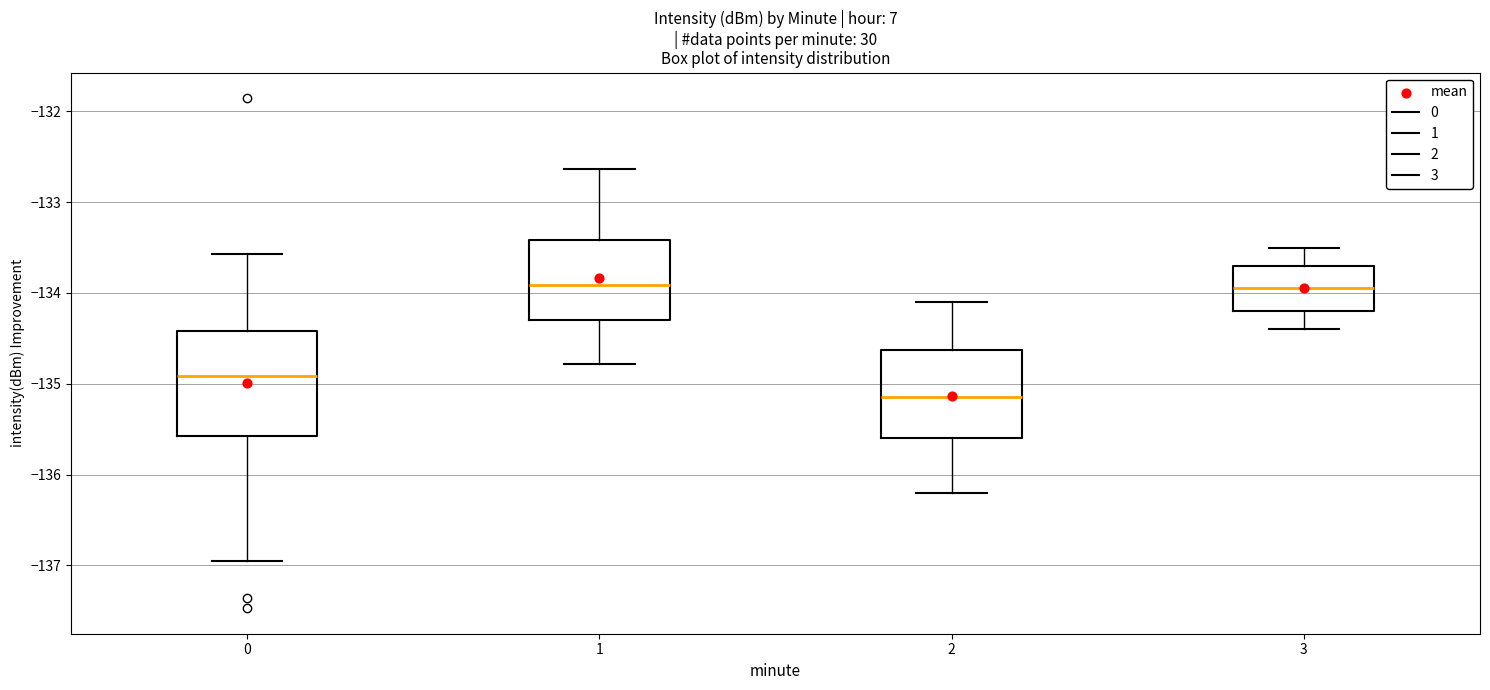

Reading left to right, transcribe this box plot: for each box, give where its median line is, the range the box spans, and where its two whiskers end, as read against the y-axis. The values are not printed on the chart, so give them approximately, as read against the axis.

0: median -134.9, box -135.6 to -134.4, whiskers -136.9 to -133.6
1: median -133.9, box -134.3 to -133.4, whiskers -134.8 to -132.6
2: median -135.1, box -135.6 to -134.6, whiskers -136.2 to -134.1
3: median -133.9, box -134.2 to -133.7, whiskers -134.4 to -133.5